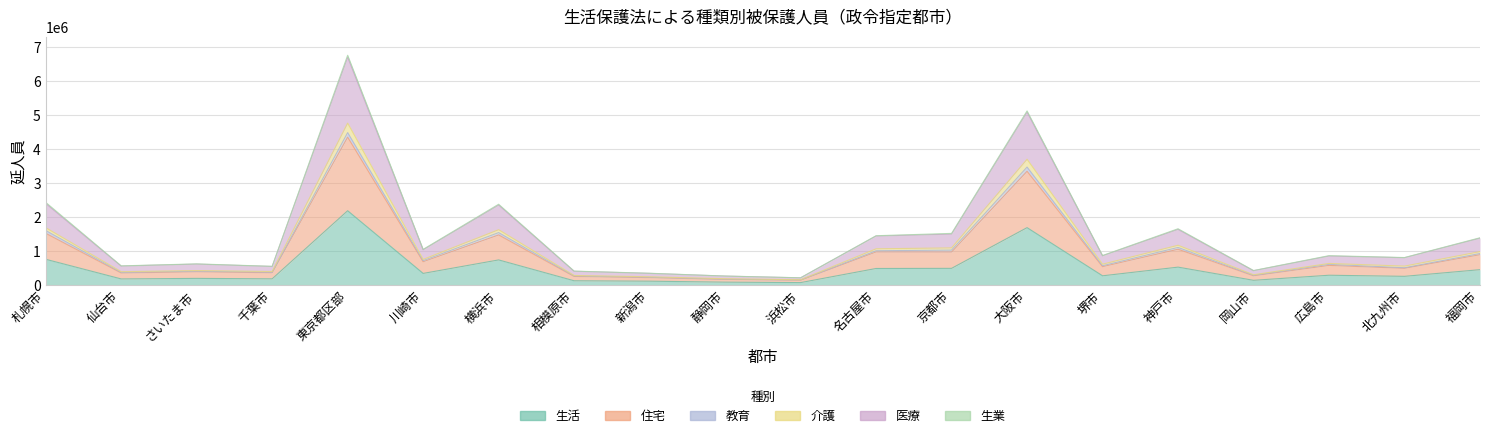

Which has a higher value, 川崎市 or 広島市?

川崎市